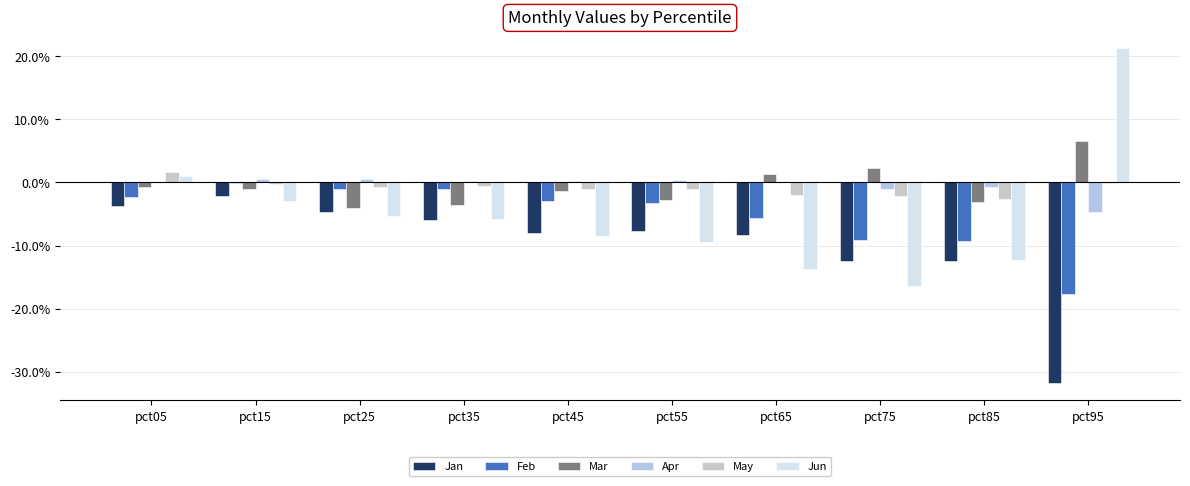

How many values in the Jun series are below 0?

8